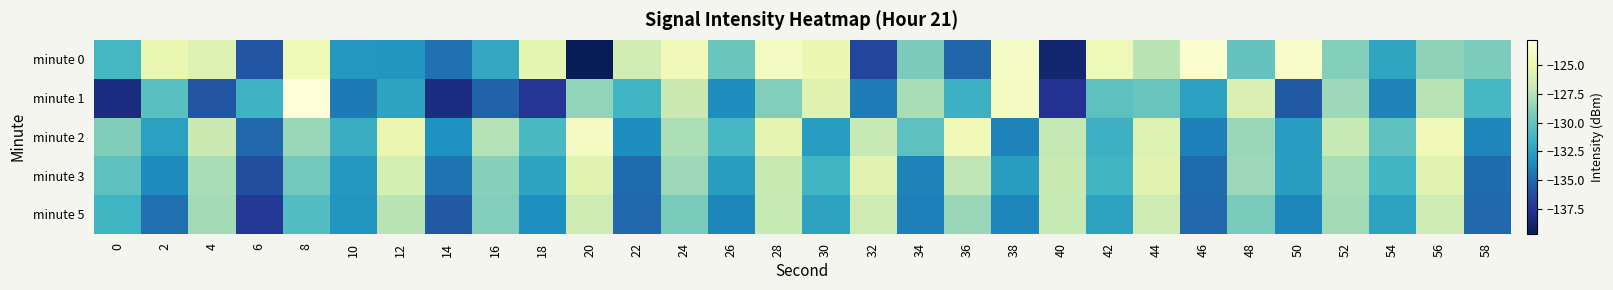

Which label corresponds to the largest value in the chart?

8